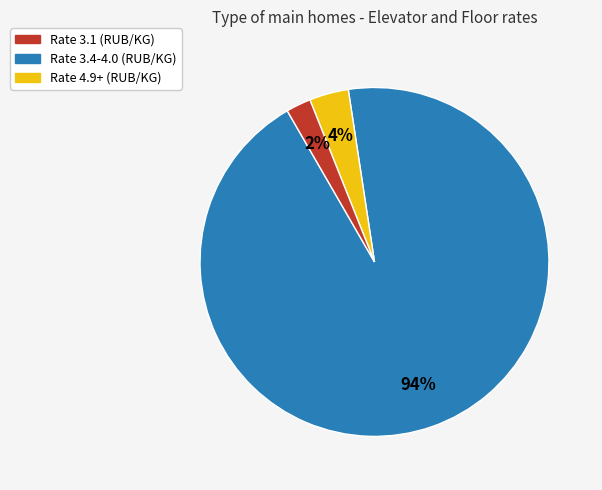

To the nearest percent, what is the average slice percentage?

33%